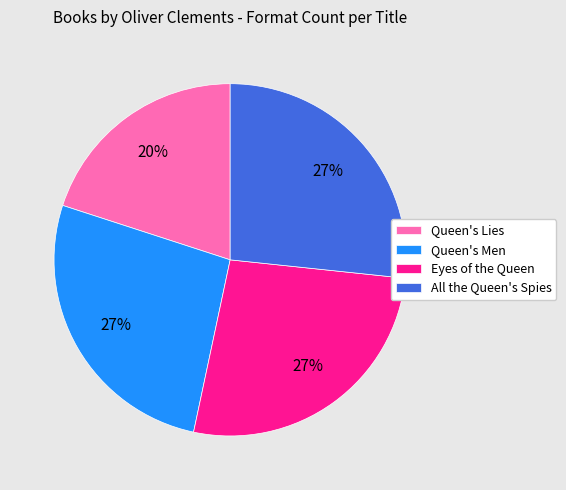

Is it true that Eyes of the Queen is 14% of the pie?

False